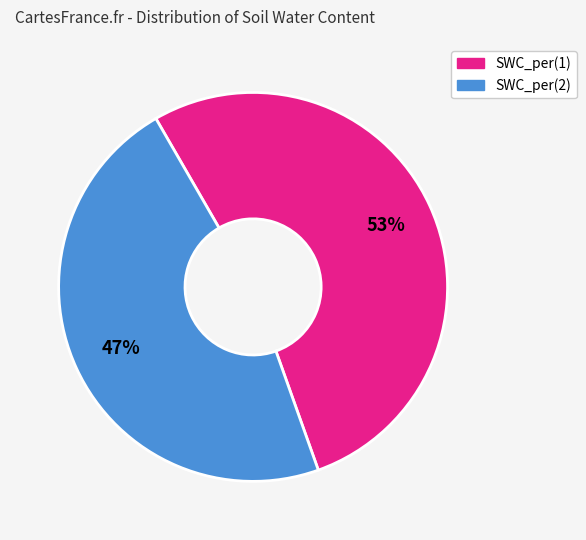

To the nearest percent, what is the average slice percentage?

50%